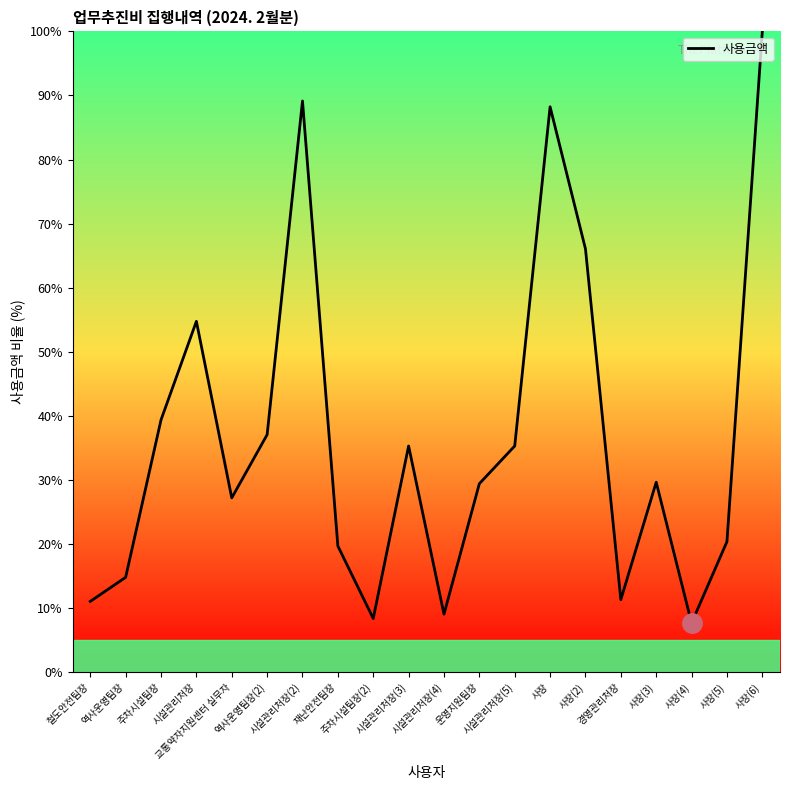

What value does the data have at 시설관리처장(4)?

9.0